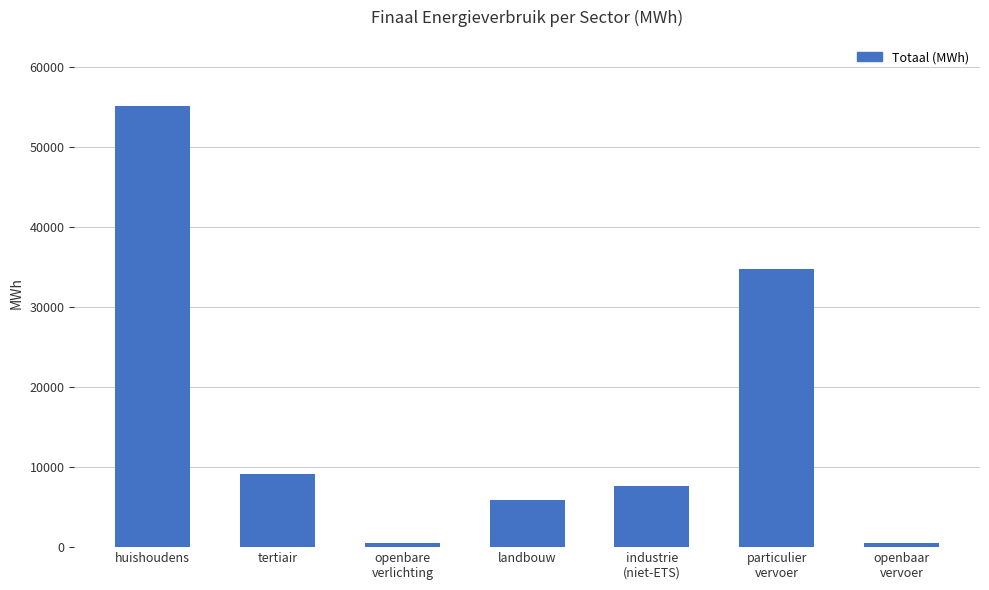

What is the average value?

16229.1